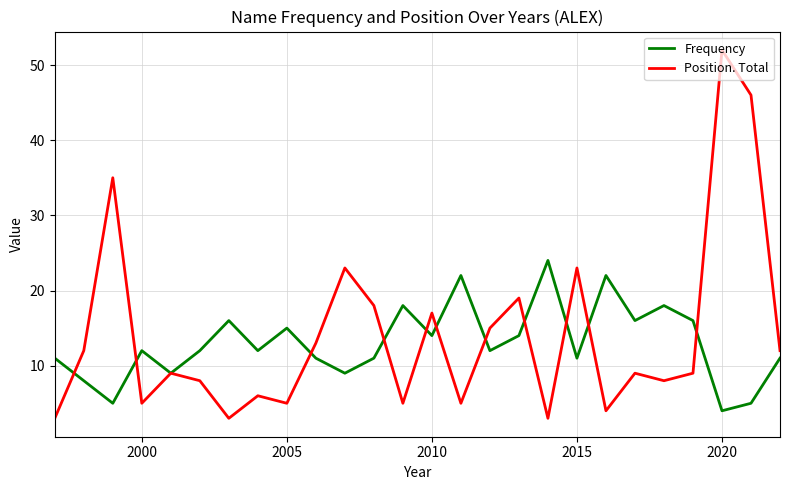

What is the maximum value shown in the chart?

52